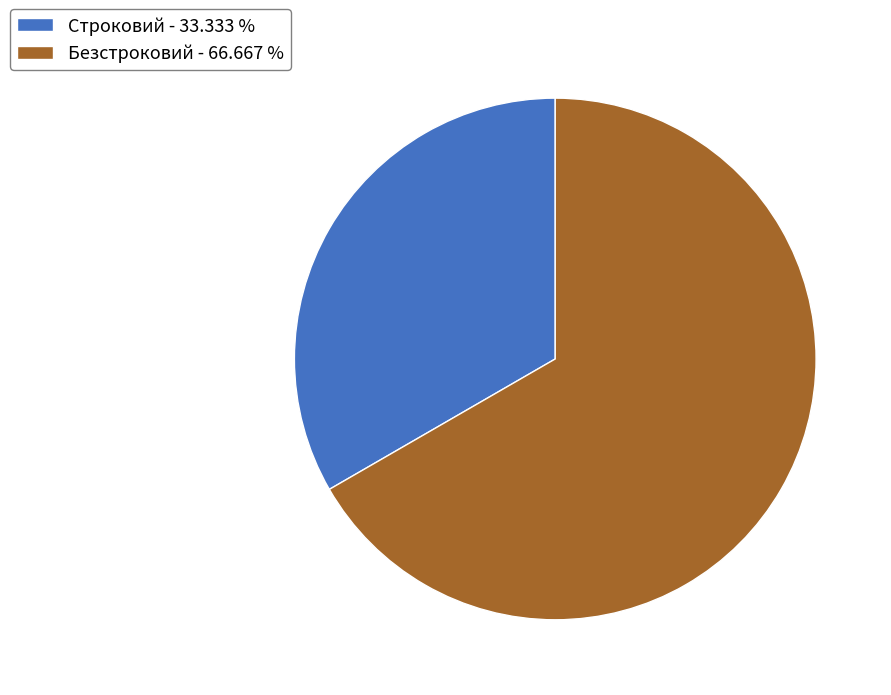

Do Безстроковий - 66.667 % and Строковий - 33.333 % together represent more than half of the pie?

Yes